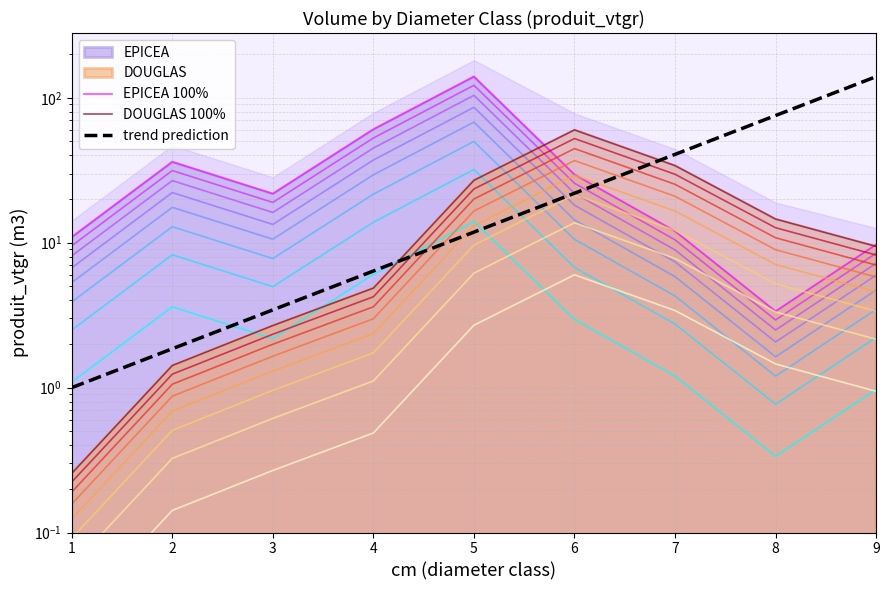

Reading left to right, list all the values displayed in this chart.

EPICEA 100%: 1=10.9	2=36.1	3=21.8	4=60.6	5=140.0	6=29.5	7=12.0	8=3.4	9=9.7
DOUGLAS 100%: 1=0.3	2=1.4	3=2.7	4=4.9	5=27.0	6=60.1	7=34.1	8=14.6	9=9.4
trend prediction: 1=1.0	2=1.9	3=3.4	4=6.4	5=11.8	6=21.9	7=40.7	8=75.5	9=140.0